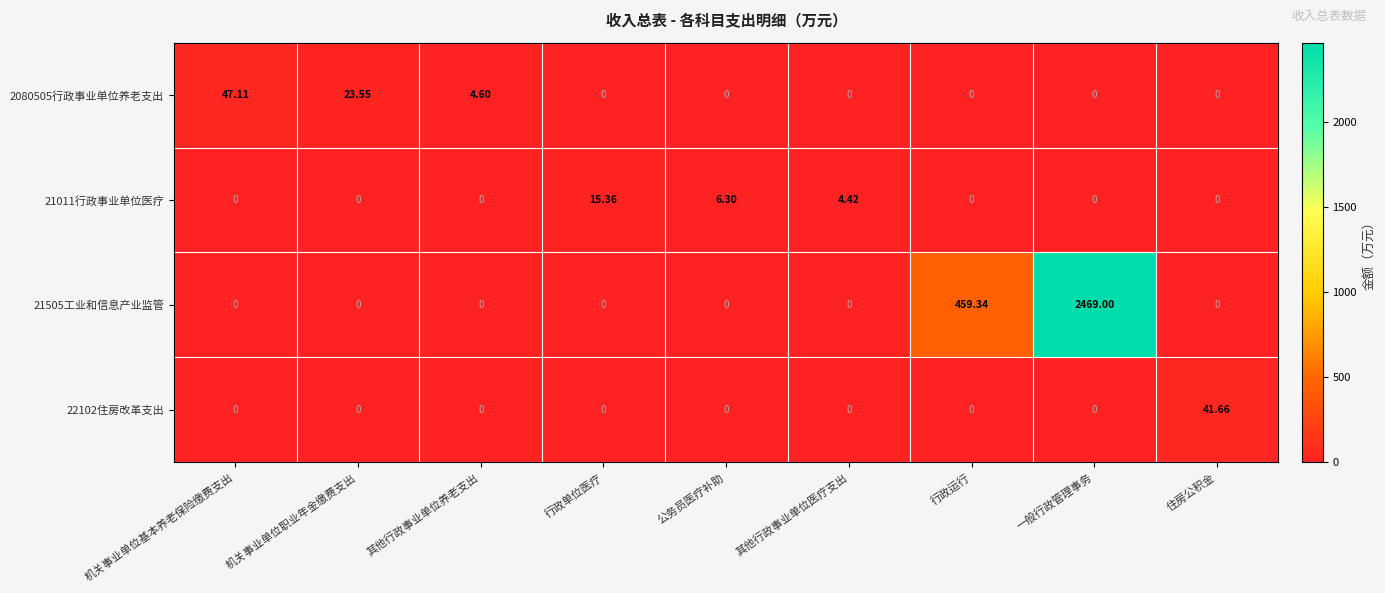

Which category has the highest value across all series?

一般行政管理事务